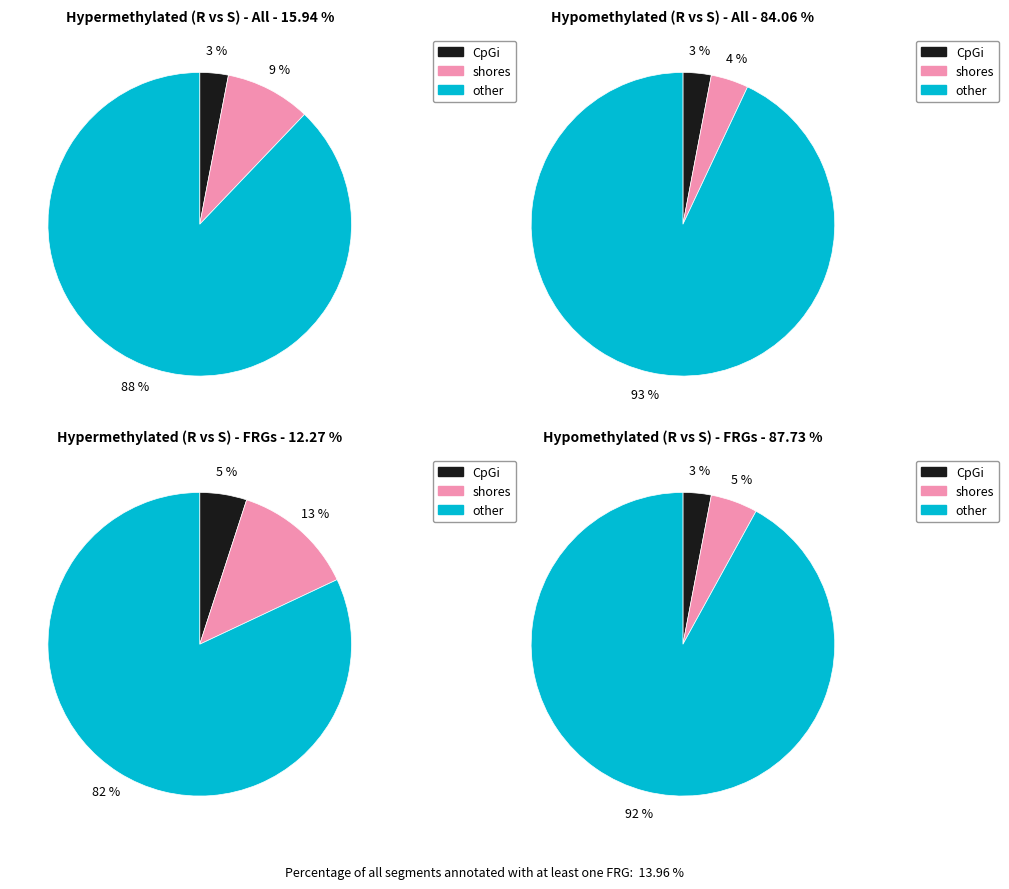

Combined, do measure 7 and measure 1 account for over 50%?

No